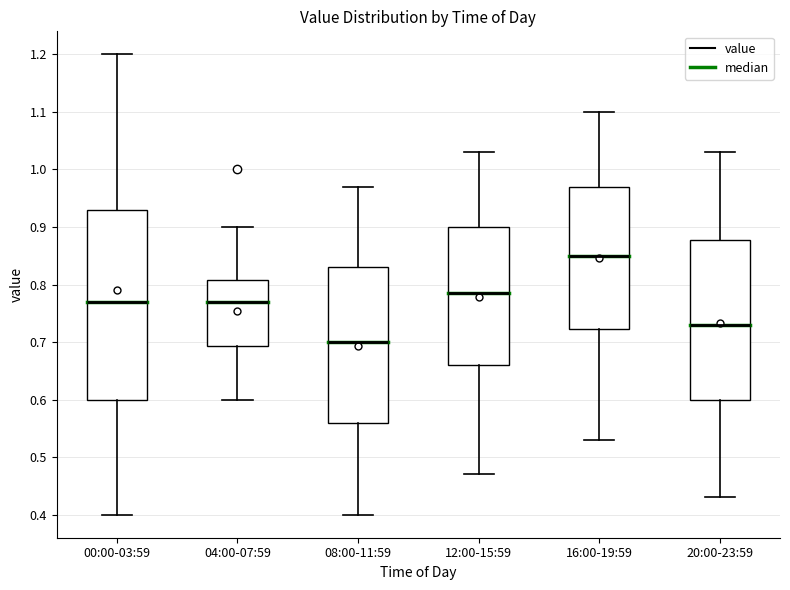

Where does the median line of the box for 20:00-23:59 sit on the y-axis? The values are not printed on the chart, so give them approximately, as read against the axis.

0.73